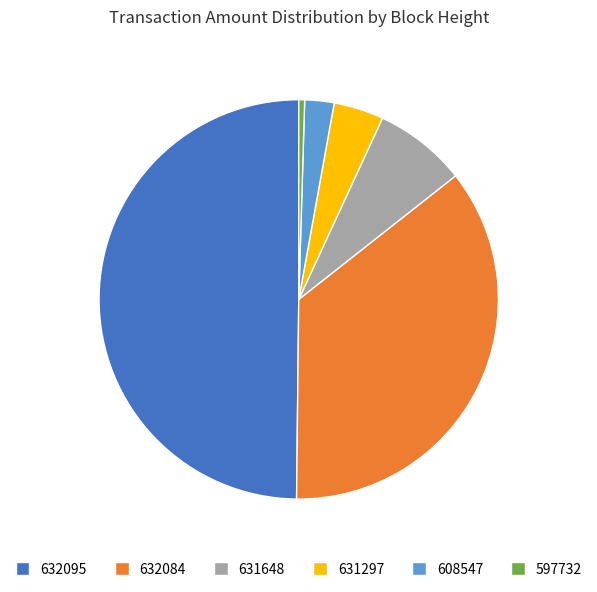

Count the number of slices in the pie.

6